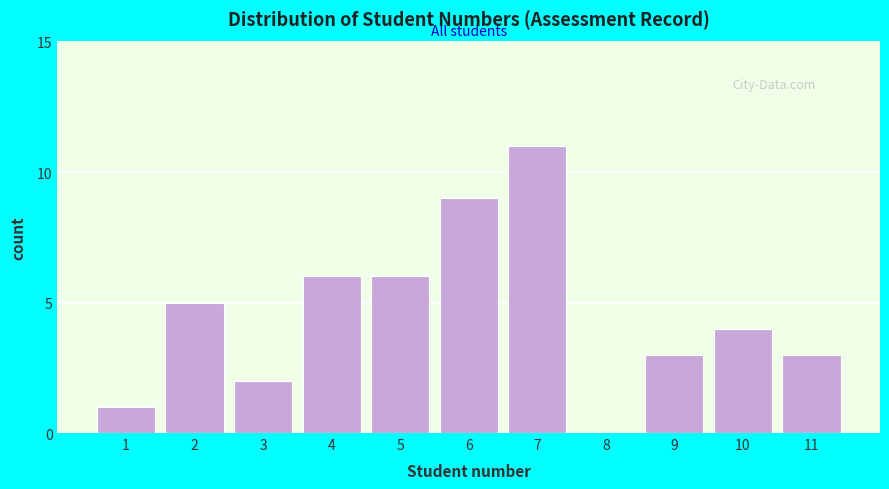

Reading left to right, extract all data points from this chart.

1=1	2=5	3=2	4=6	5=6	6=9	7=11	8=0	9=3	10=4	11=3